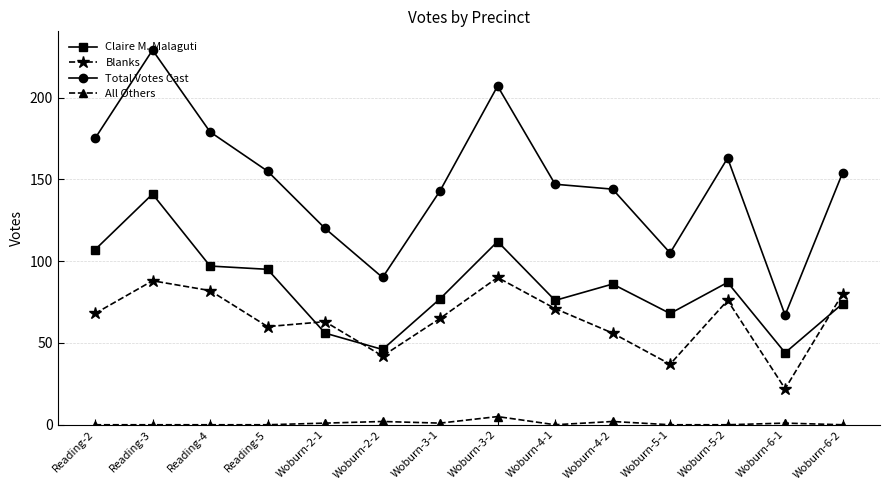

What is the maximum value for All Others?

5